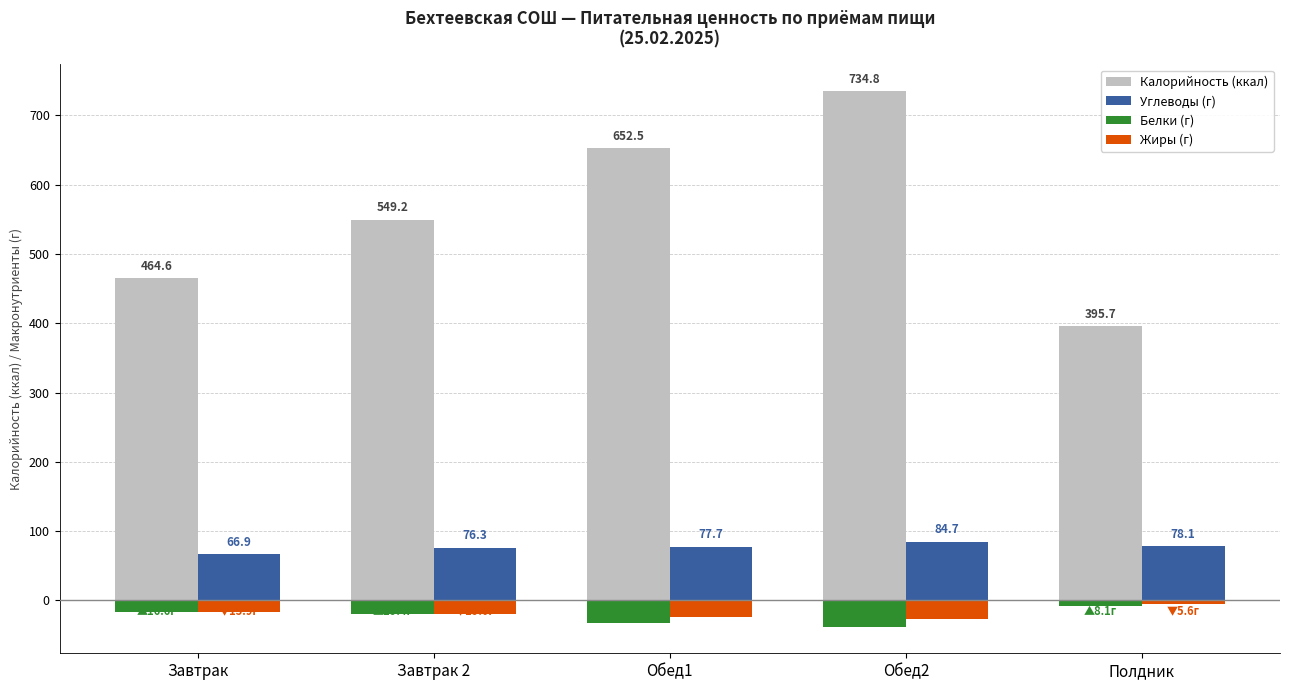

Which series has the largest range (max minus min)?

Калорийность (ккал)